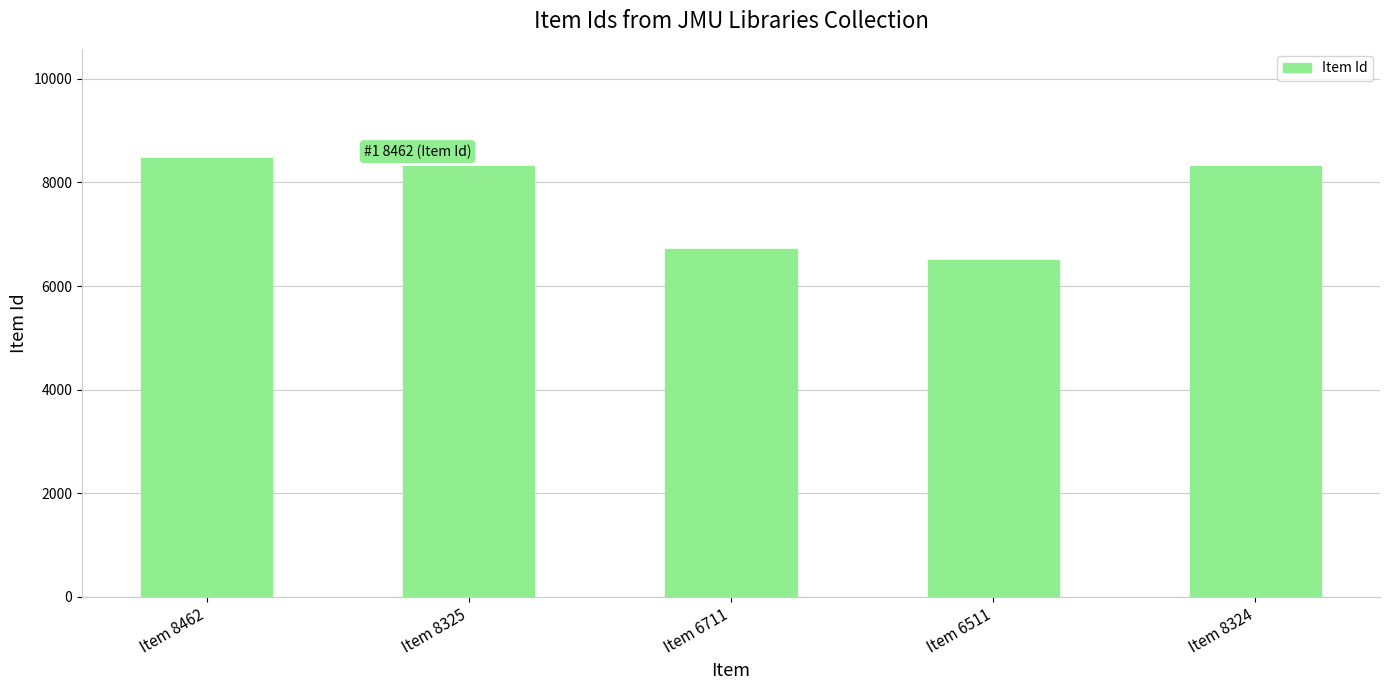

What is the sum of the values at Item 8462 and Item 8324?

16786